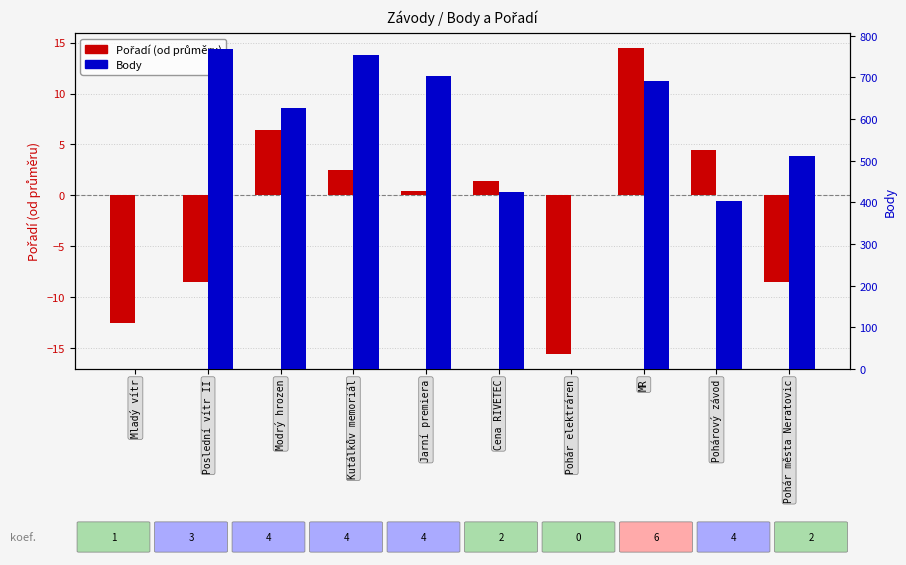

Which has a higher value, MR or Jarní premiera?

MR